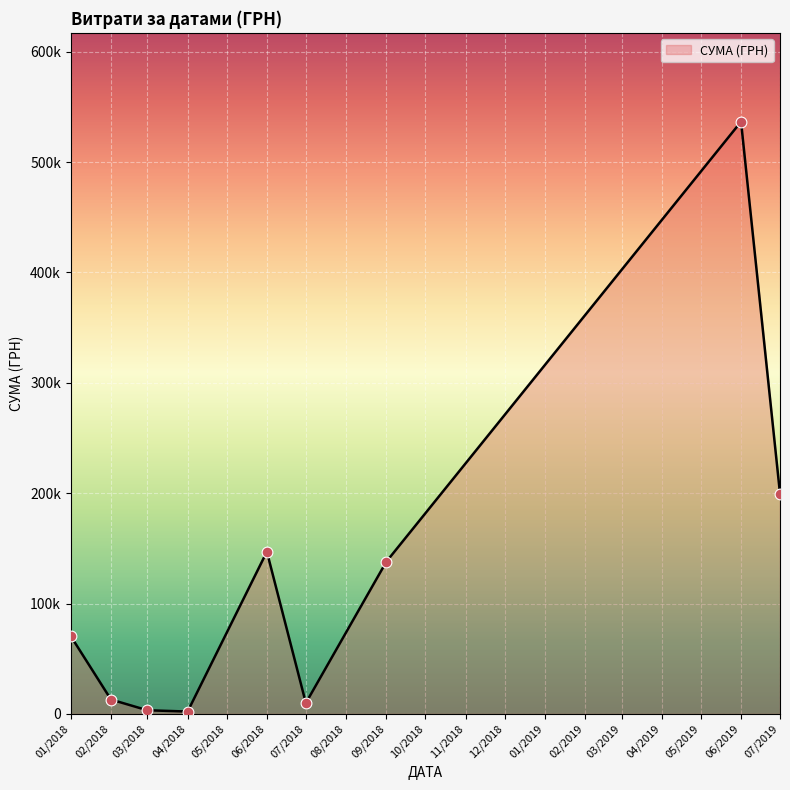

Is this an area chart (filled region under the line)?

Yes